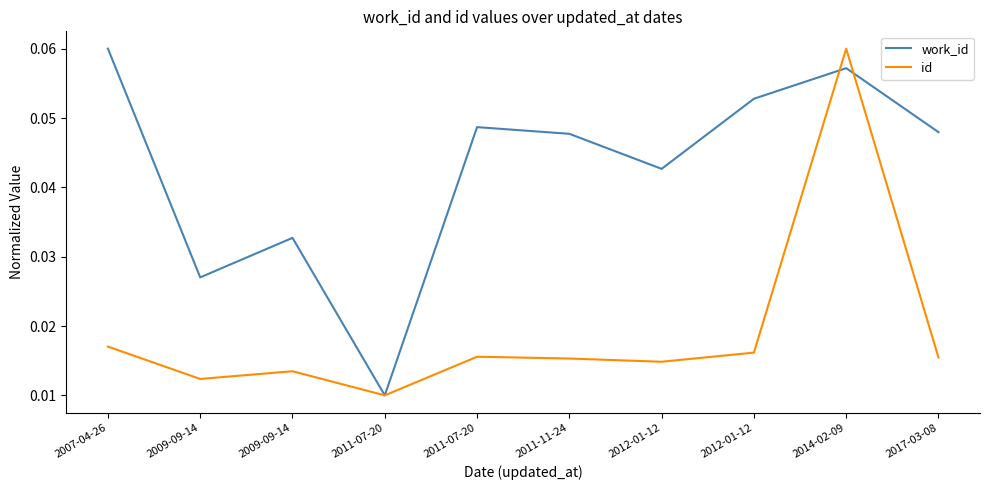

How many lines are shown in the chart?

2